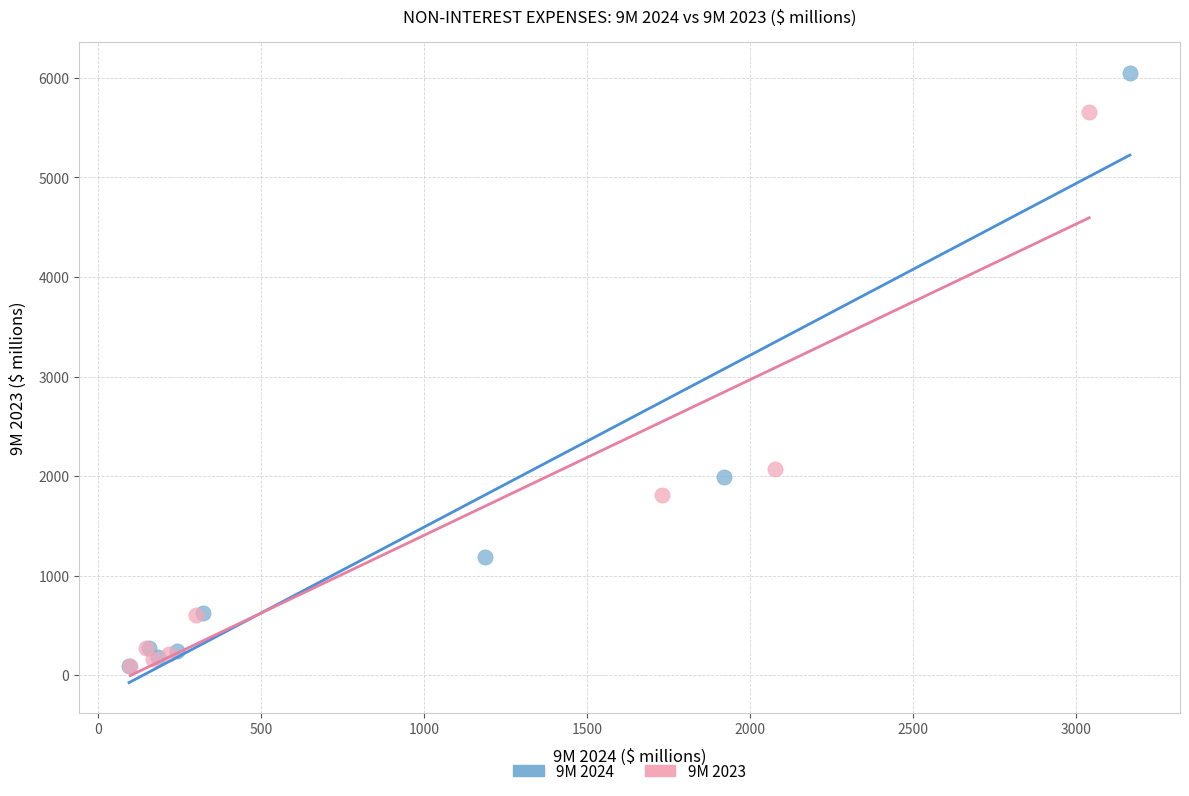

Which series has the largest Y range (max minus min)?

9M 2024